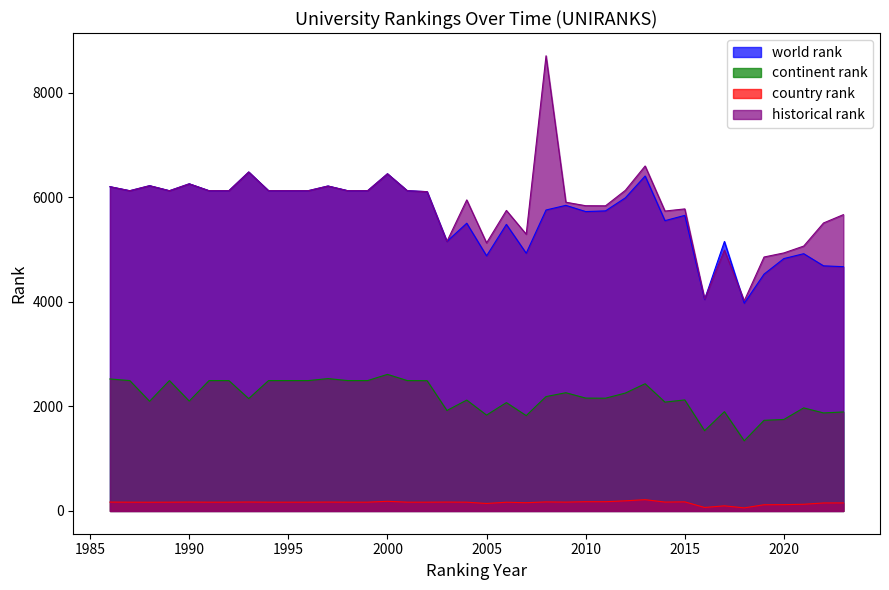

Reading left to right, extract all data points from this chart.

world rank: 1986=6203	1987=6126	1988=6222	1989=6126	1990=6258	1991=6126	1992=6126	1993=6484	1994=6126	1995=6126	1996=6126	1997=6216	1998=6126	1999=6126	2000=6450	2001=6126	2002=6108	2003=5156	2004=5504	2005=4880	2006=5482	2007=4930	2008=5757	2009=5846	2010=5727	2011=5740	2012=5989	2013=6407	2014=5553	2015=5654	2016=4045	2017=5155	2018=3974	2019=4531	2020=4828	2021=4921	2022=4689	2023=4673
continent rank: 1986=2525	1987=2494	1988=2098	1989=2494	1990=2102	1991=2494	1992=2494	1993=2149	1994=2494	1995=2494	1996=2494	1997=2532	1998=2494	1999=2494	2000=2613	2001=2494	2002=2492	2003=1922	2004=2121	2005=1834	2006=2073	2007=1824	2008=2188	2009=2262	2010=2159	2011=2157	2012=2255	2013=2434	2014=2082	2015=2124	2016=1535	2017=1900	2018=1342	2019=1734	2020=1750	2021=1972	2022=1875	2023=1894
country rank: 1986=170	1987=168	1988=167	1989=168	1990=170	1991=168	1992=168	1993=171	1994=168	1995=168	1996=168	1997=170	1998=168	1999=168	2000=185	2001=168	2002=168	2003=170	2004=168	2005=143	2006=167	2007=158	2008=173	2009=169	2010=177	2011=177	2012=194	2013=216	2014=170	2015=174	2016=67	2017=98	2018=59	2019=119	2020=121	2021=128	2022=153	2023=154
historical rank: 1986=6203	1987=6126	1988=6222	1989=6126	1990=6258	1991=6126	1992=6126	1993=6484	1994=6126	1995=6126	1996=6126	1997=6216	1998=6126	1999=6126	2000=6450	2001=6126	2002=6108	2003=5156	2004=5950	2005=5128	2006=5749	2007=5294	2008=8707	2009=5906	2010=5839	2011=5837	2012=6133	2013=6599	2014=5737	2015=5778	2016=4055	2017=4990	2018=4020	2019=4858	2020=4936	2021=5067	2022=5509	2023=5668